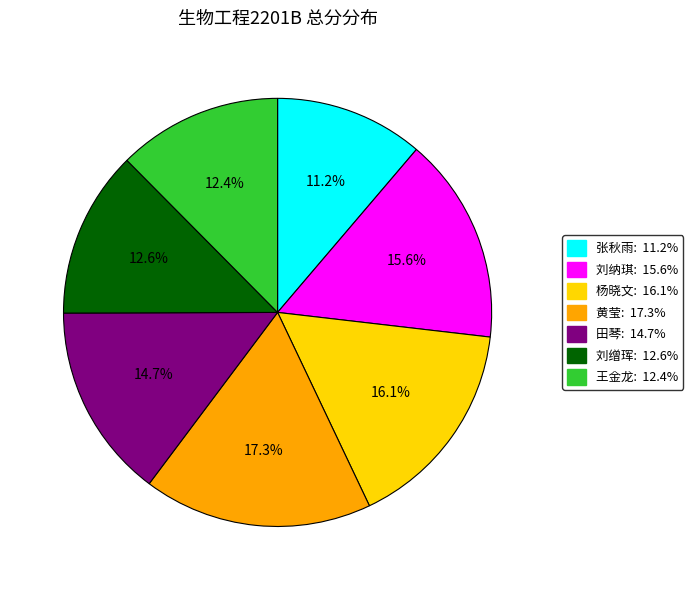

To the nearest percent, what is the difference between the 田琴 and 王金龙 slice percentages?

2%